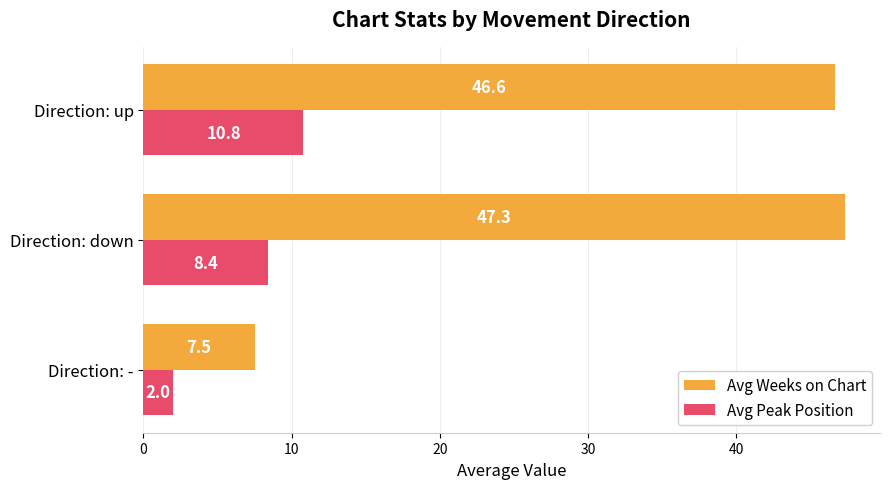

Which series has the widest spread of values?

Avg Weeks on Chart